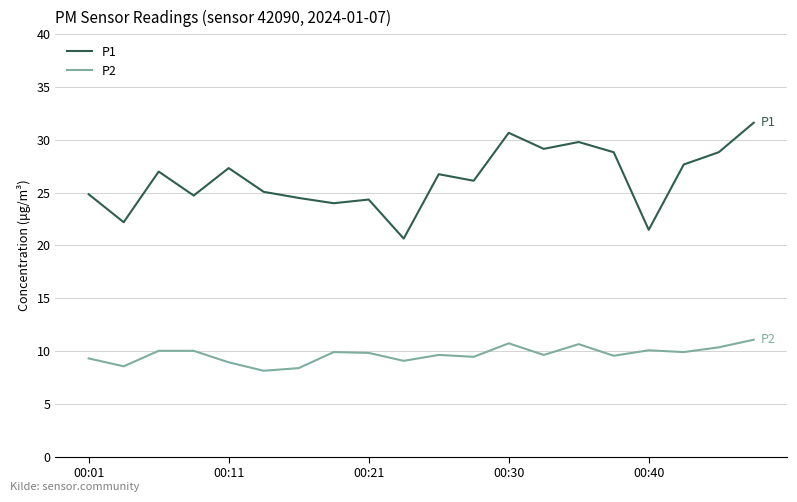

True or false: P2 and P1 cross at least once.

False